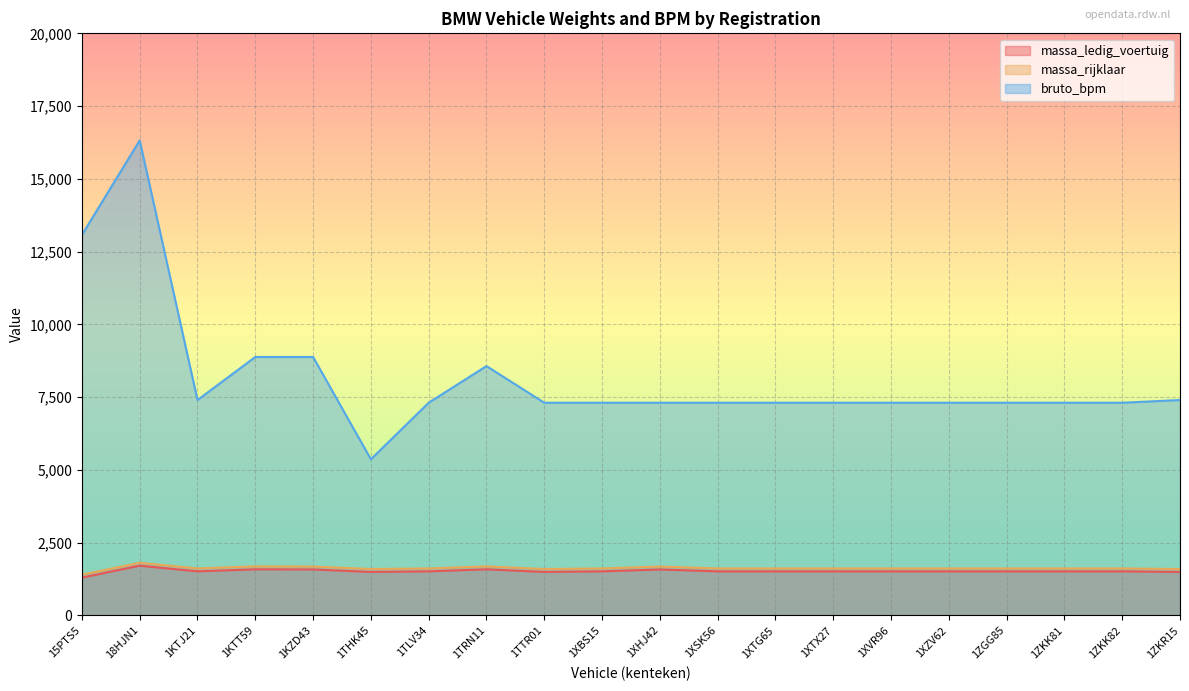

Between 1KTJ21 and 15PTS5, which is larger?

1KTJ21